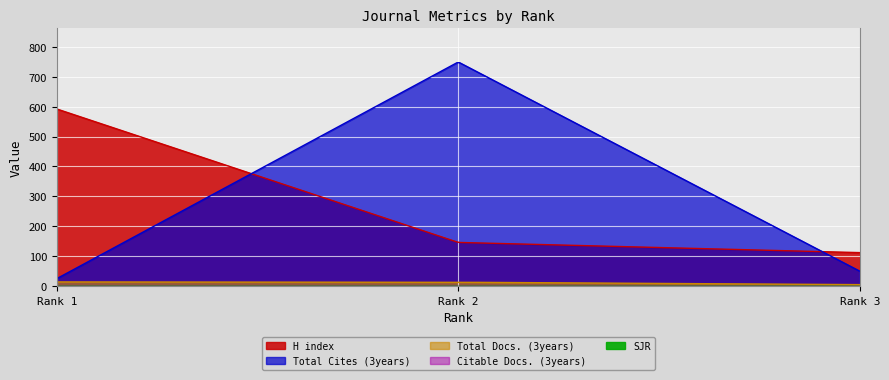

What is the value of the H index point at the 3rd from the left?

112